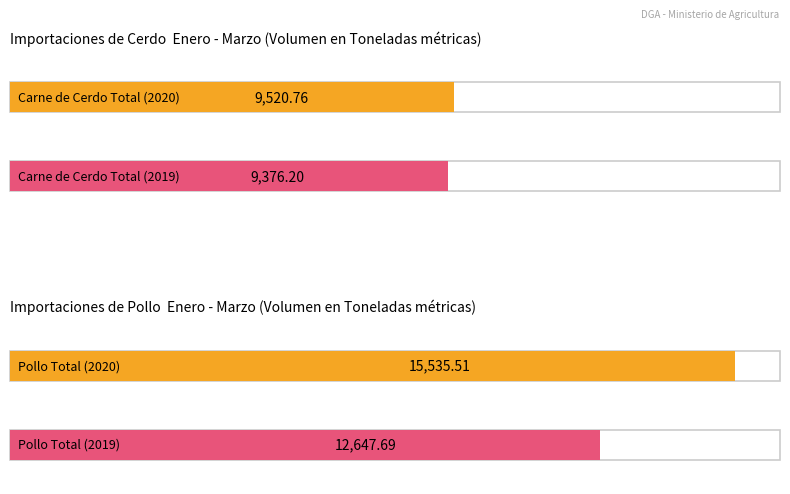

At which category is the sum across all series the highest?

Pollo Total